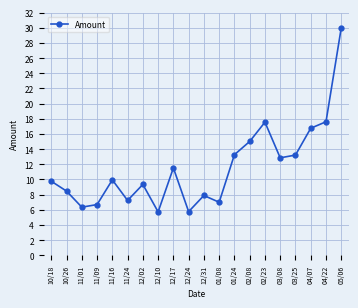

Where does the data first go above 9?

10/18